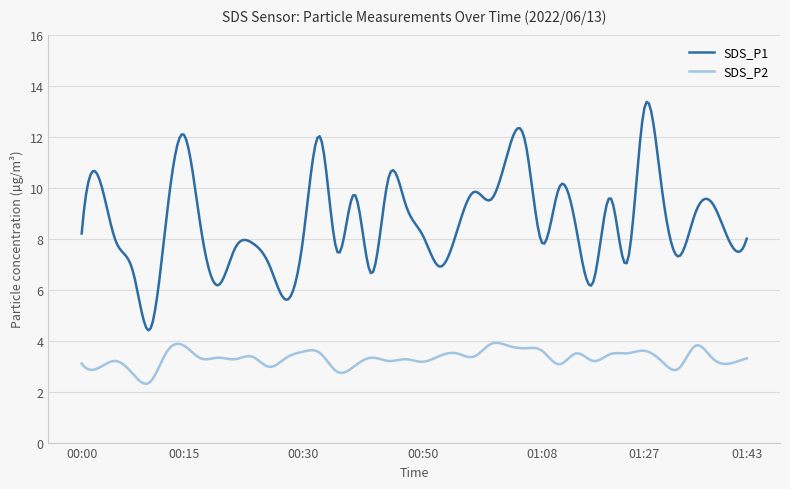

What is the difference between the maximum and minimum values in the SDS_P2 series?

1.6